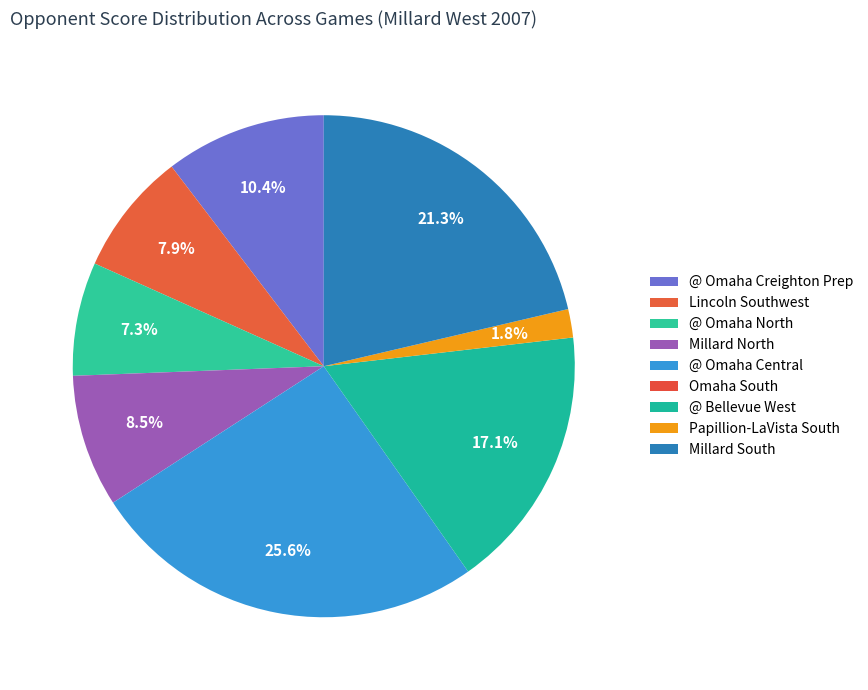

True or false: Lincoln Southwest accounts for 1% of the total.

False